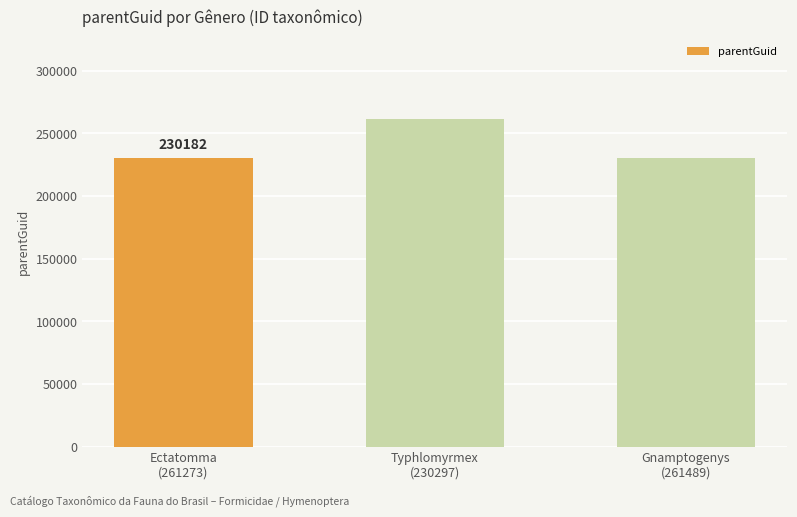

What is the ratio of the value at Gnamptogenys
(261489) to the value at Ectatomma
(261273)?

1.0